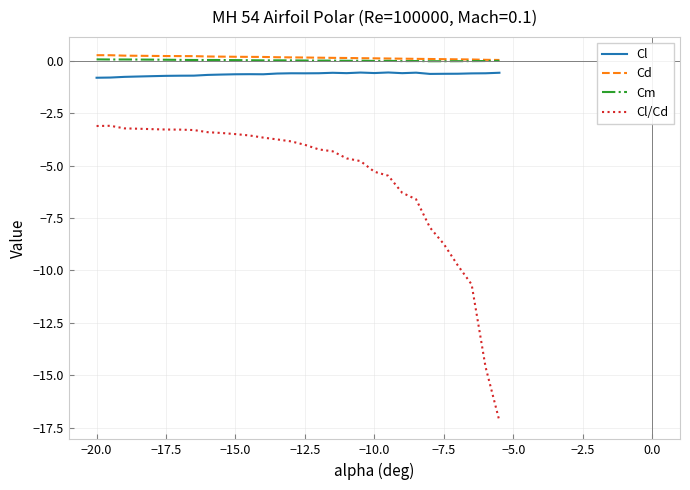

What is the smallest value displayed?

-17.2